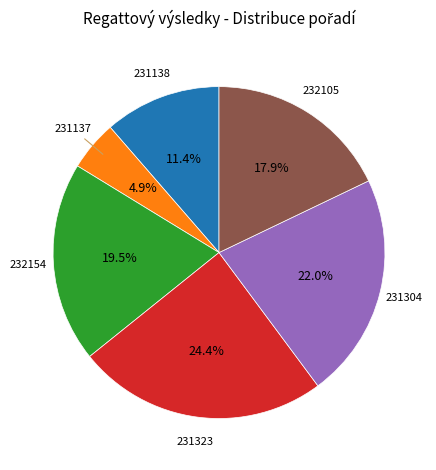

What percentage is NOT represented by 231304?

78.0%